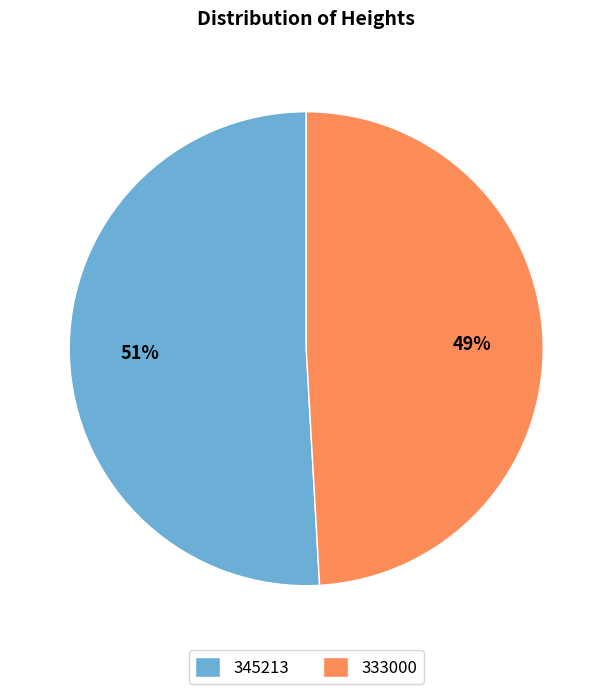

Do 333000 and 345213 together represent more than half of the pie?

Yes